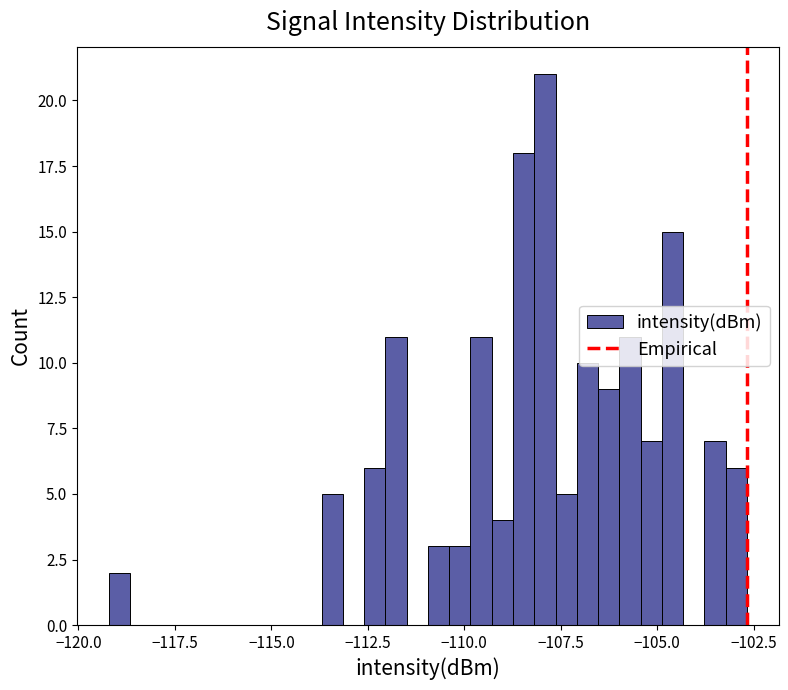

Read against the x-axis, roughly where is the centre of the tallest bar?

-108.0